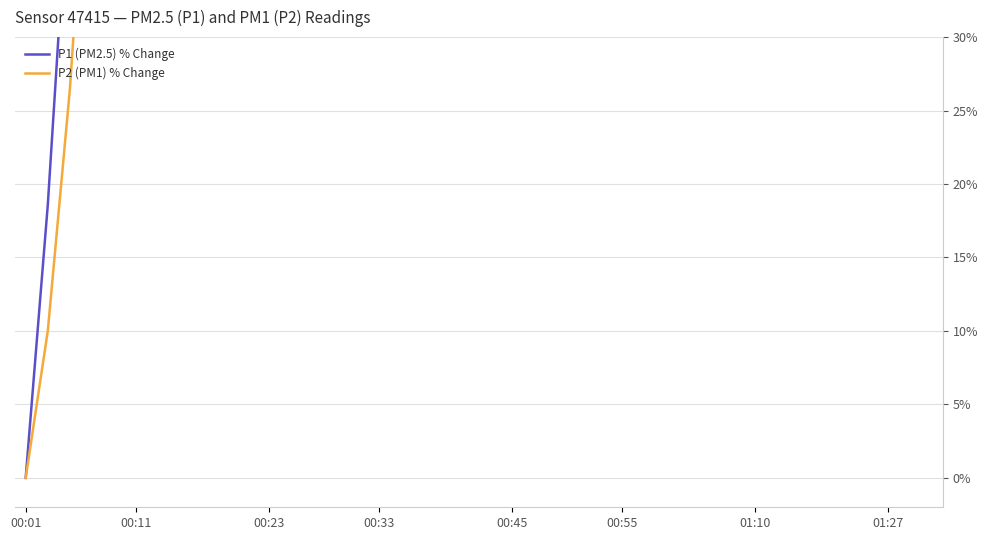

What is the difference between the P2 (PM1) % Change values at 14 and 16?

50.0